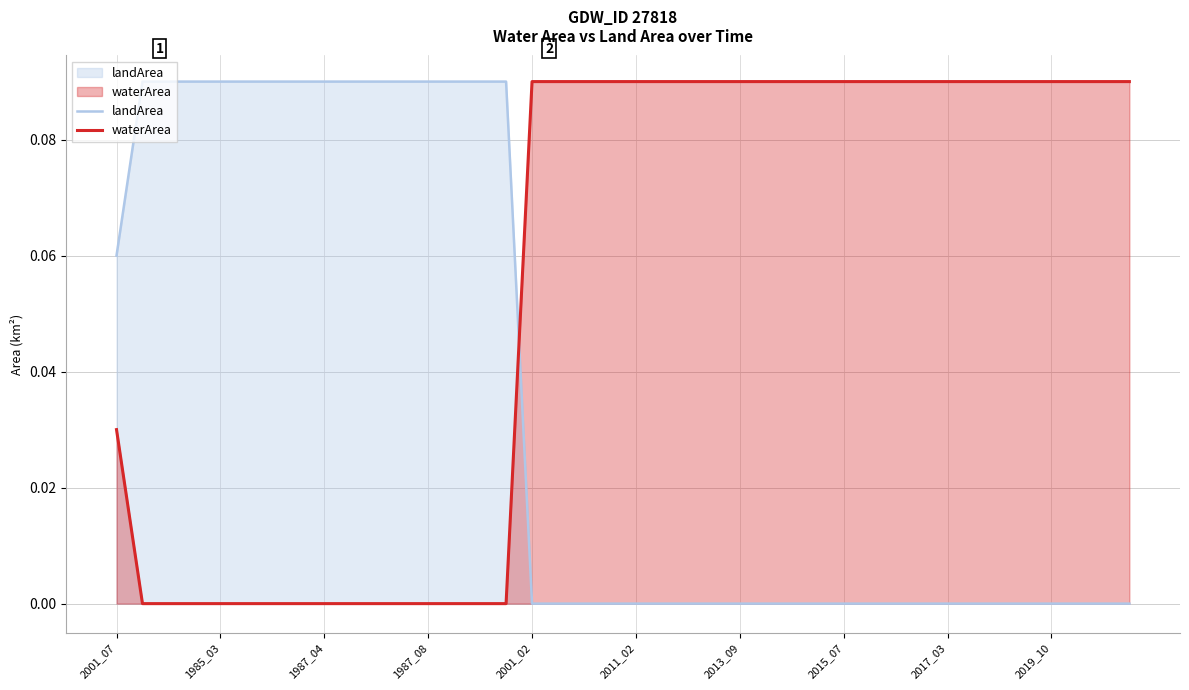

How many intersections are there between landArea and waterArea?

1